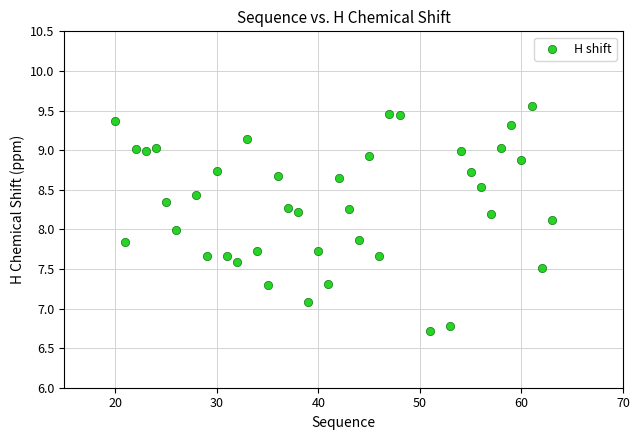

What is the range of Y values (max minus min)?

2.8